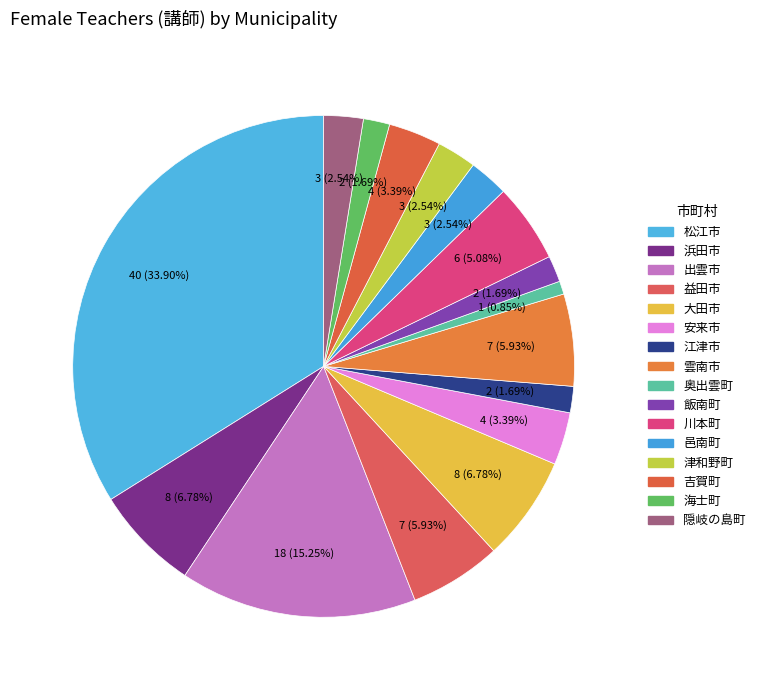

Which category has the biggest portion of the pie?

松江市